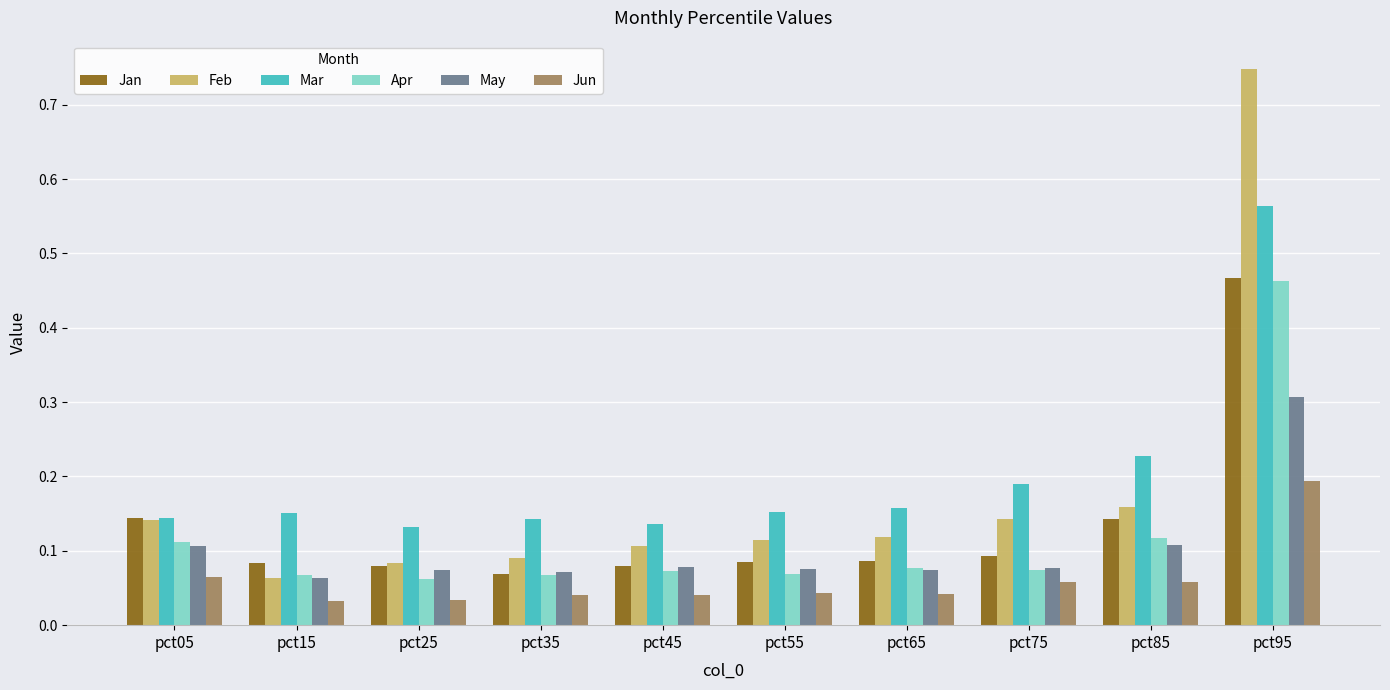

Between pct05 and pct35, which series saw the biggest shift?

Jan